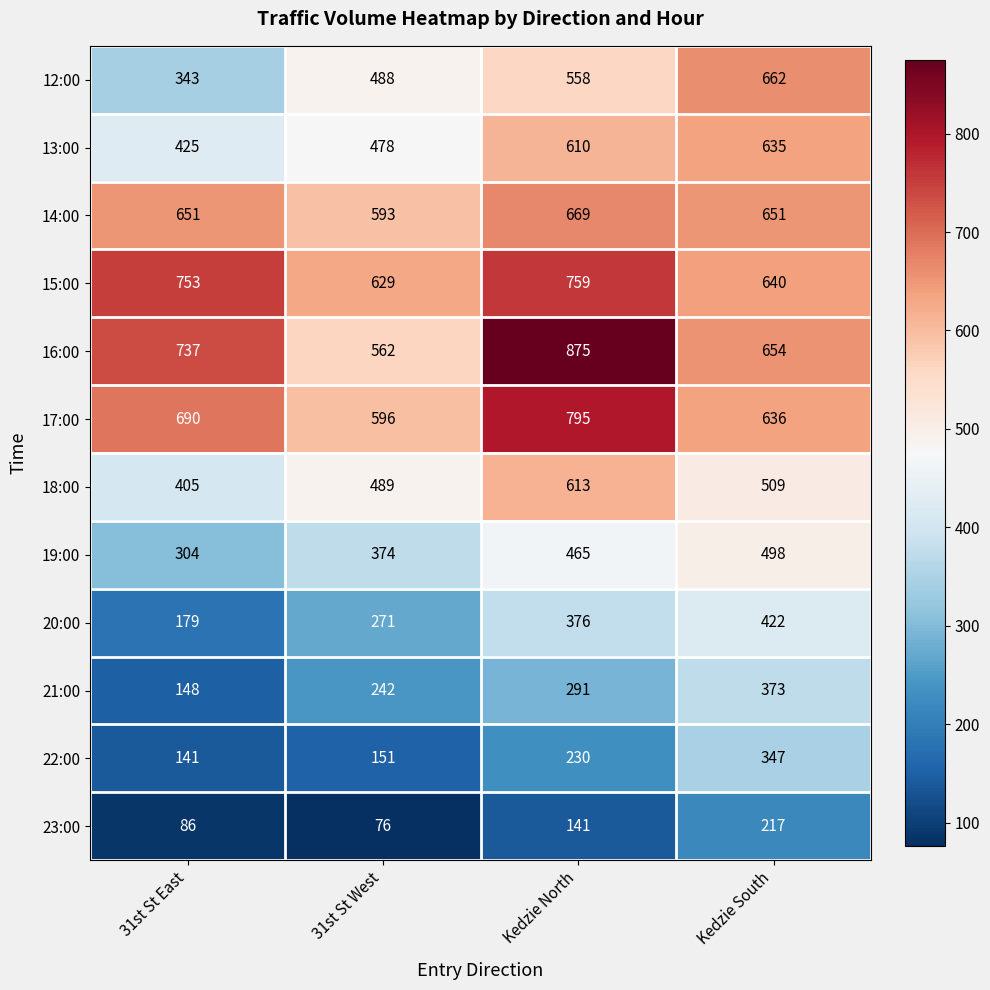

Which category has the lowest value across all series?

31st St West